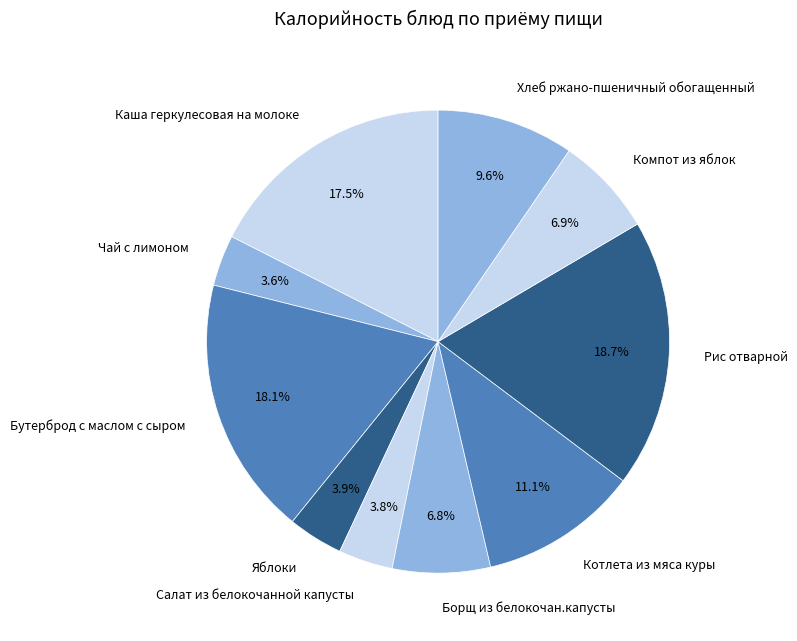

To the nearest percent, what is the average slice percentage?

10%